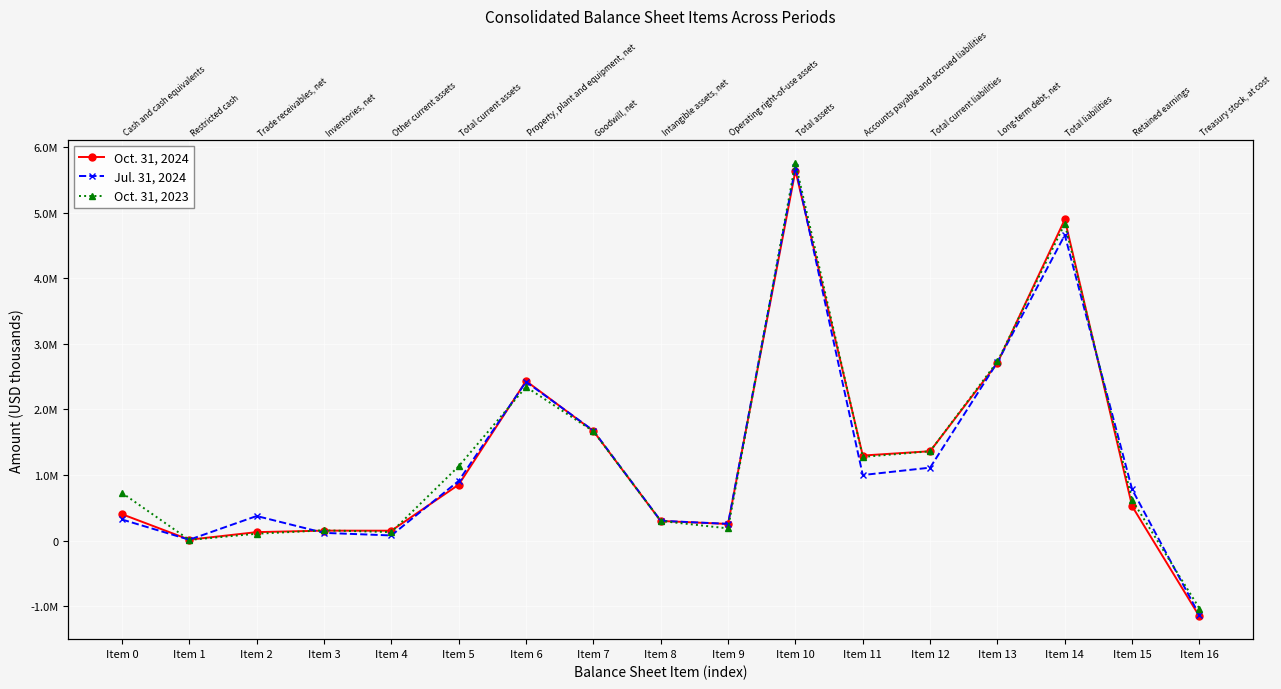

Which series has the largest range (max minus min)?

Jul. 31, 2024